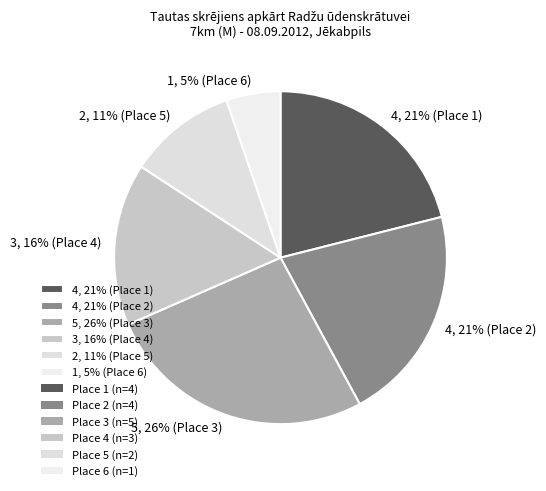

The 1, 5% (Place 6) slice represents 5% of the pie. True or false?

True